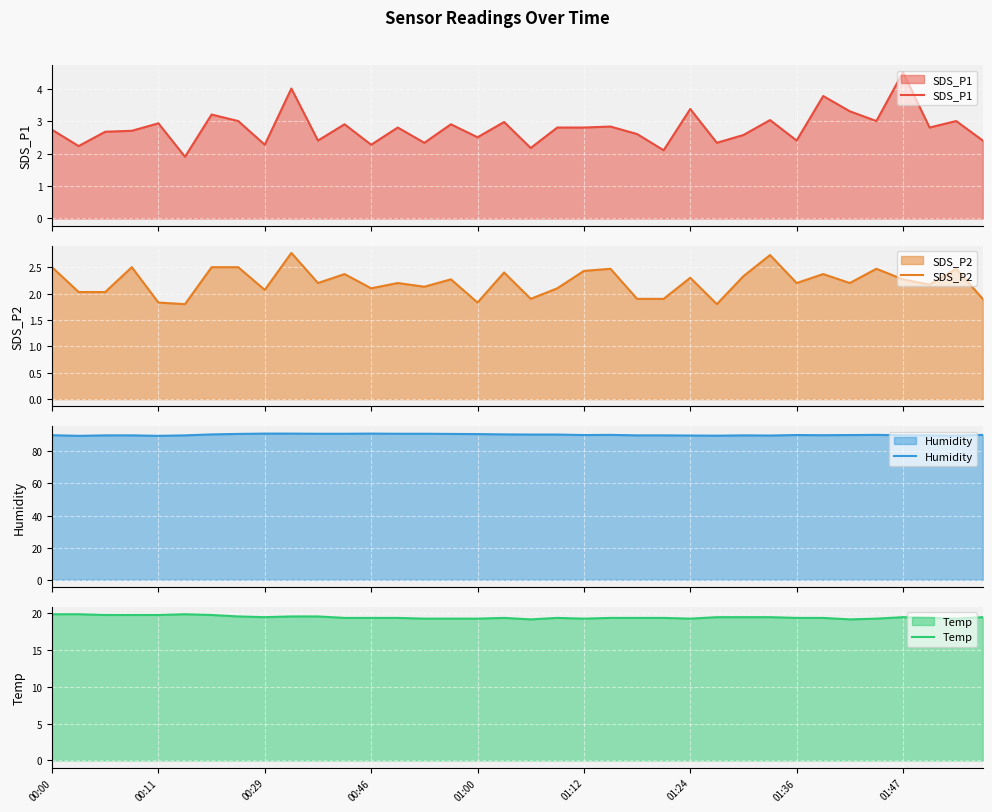

True or false: Humidity and SDS_P1 cross at least once.

False